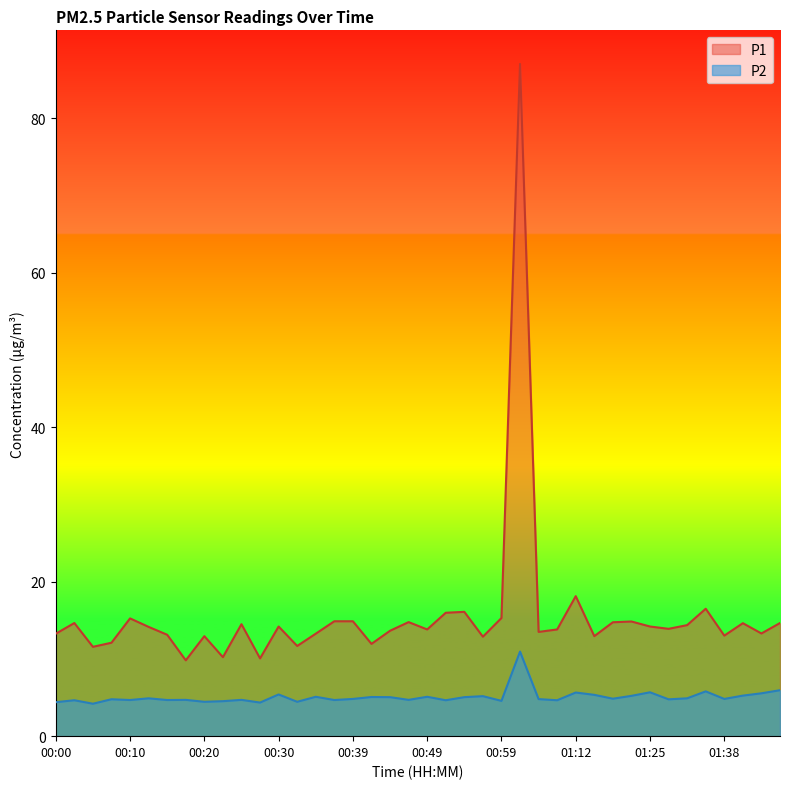

Between 00:00 and 00:27, which series saw the biggest shift?

P1